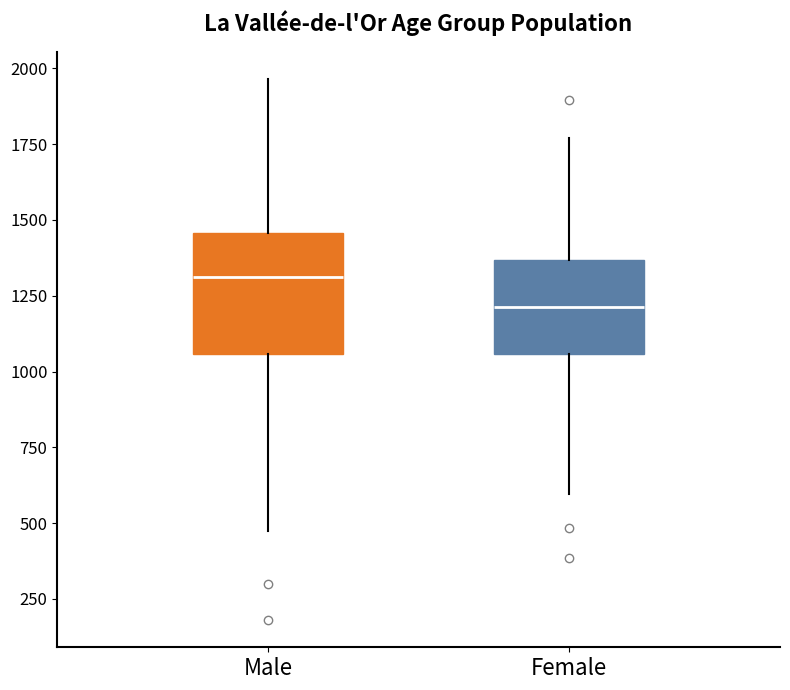

Reading left to right, read every box against the y-axis: the position of its median line, the range the box covers, and the ends of its whiskers. The values are not printed on the chart, so give them approximately, as read against the axis.

Male: median 1300, box 1050 to 1450, whiskers 500 to 1950
Female: median 1200, box 1050 to 1350, whiskers 600 to 1750